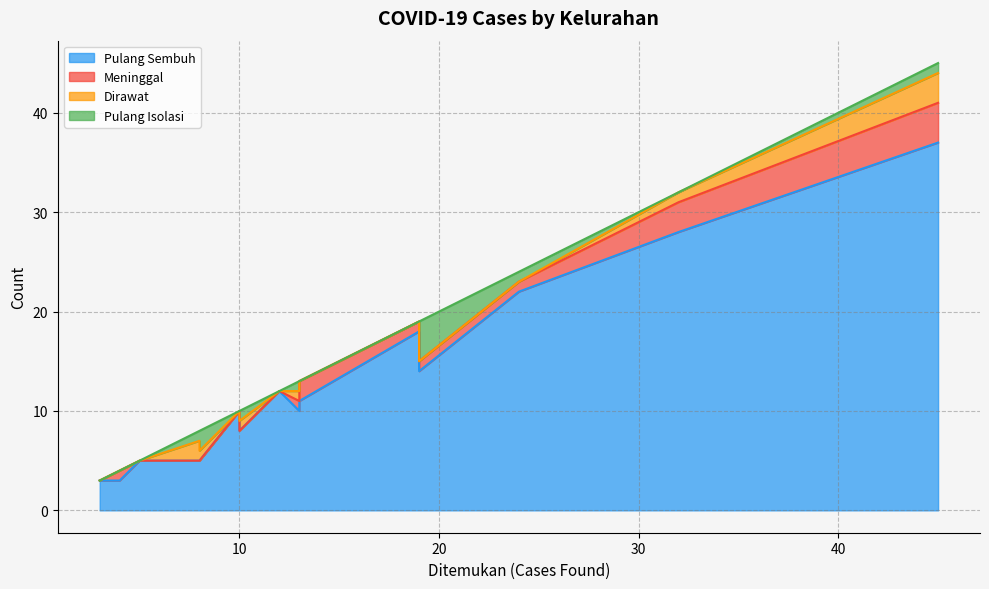

Which series has the largest range (max minus min)?

Pulang Sembuh